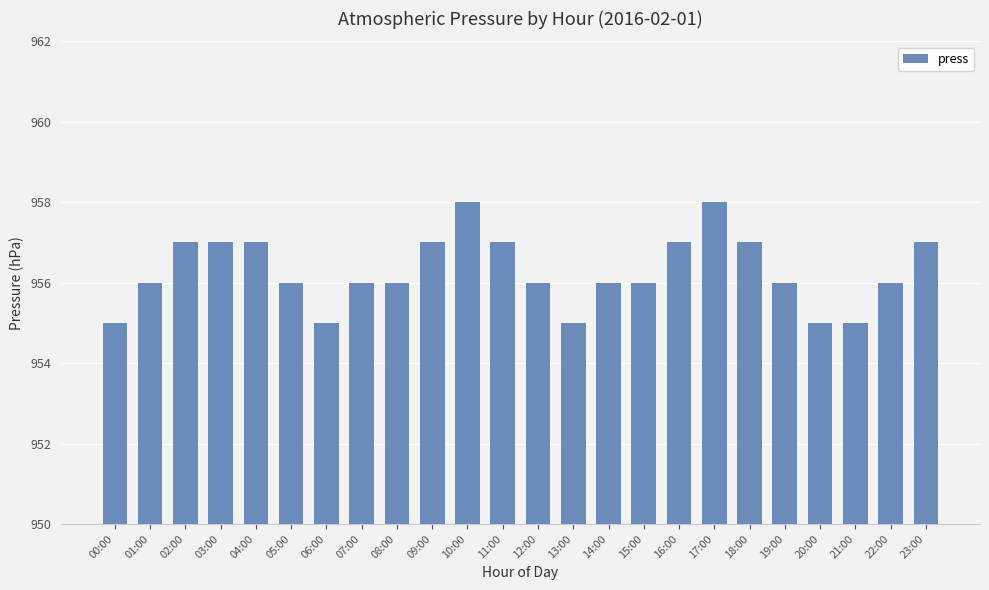

How many categories are shown in the chart?

24